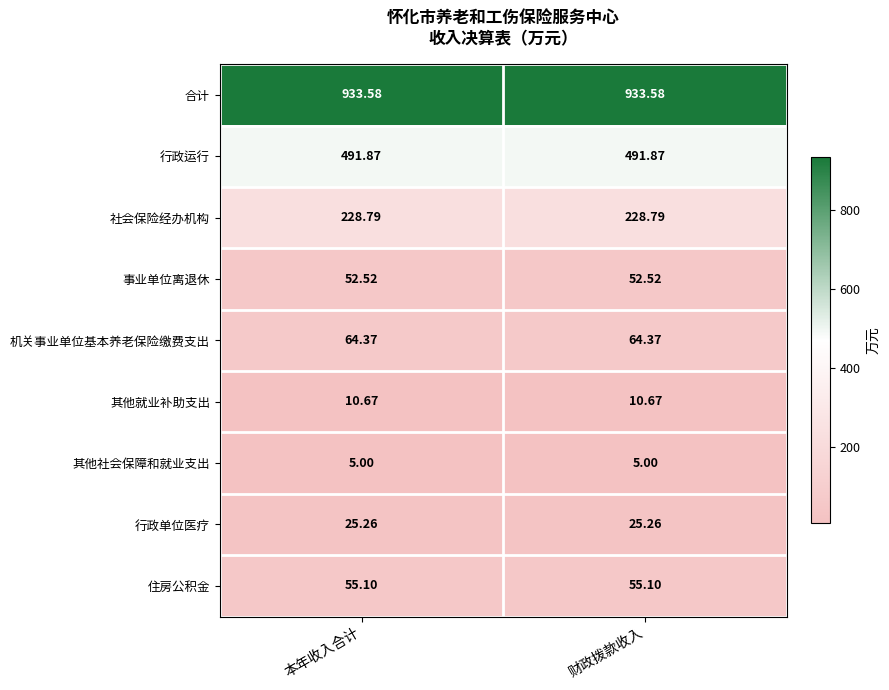

Which series has the largest total across all categories?

合计